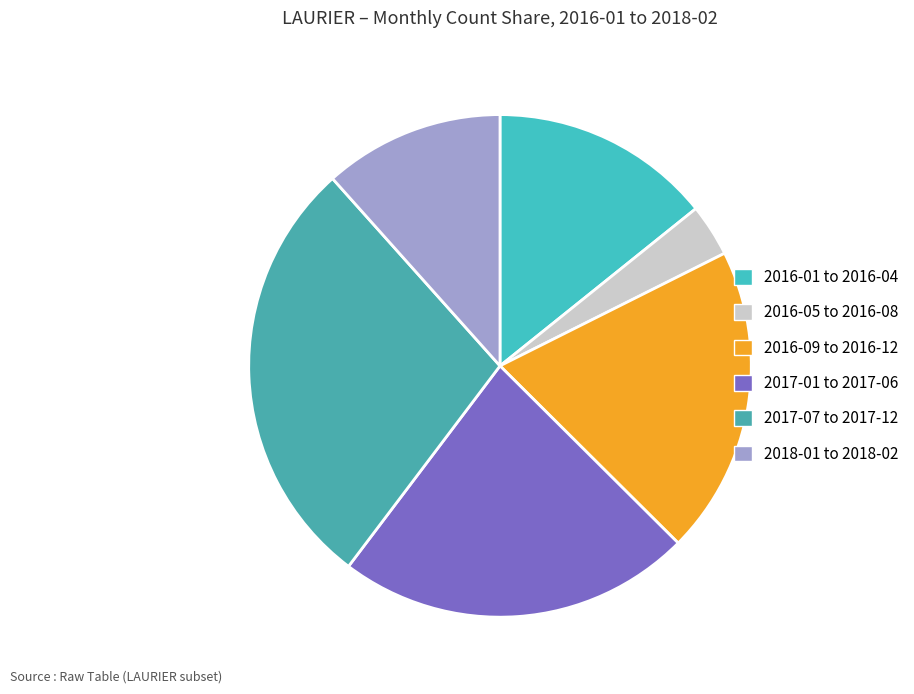

What is the largest slice in the pie chart?

2017-07 to 2017-12